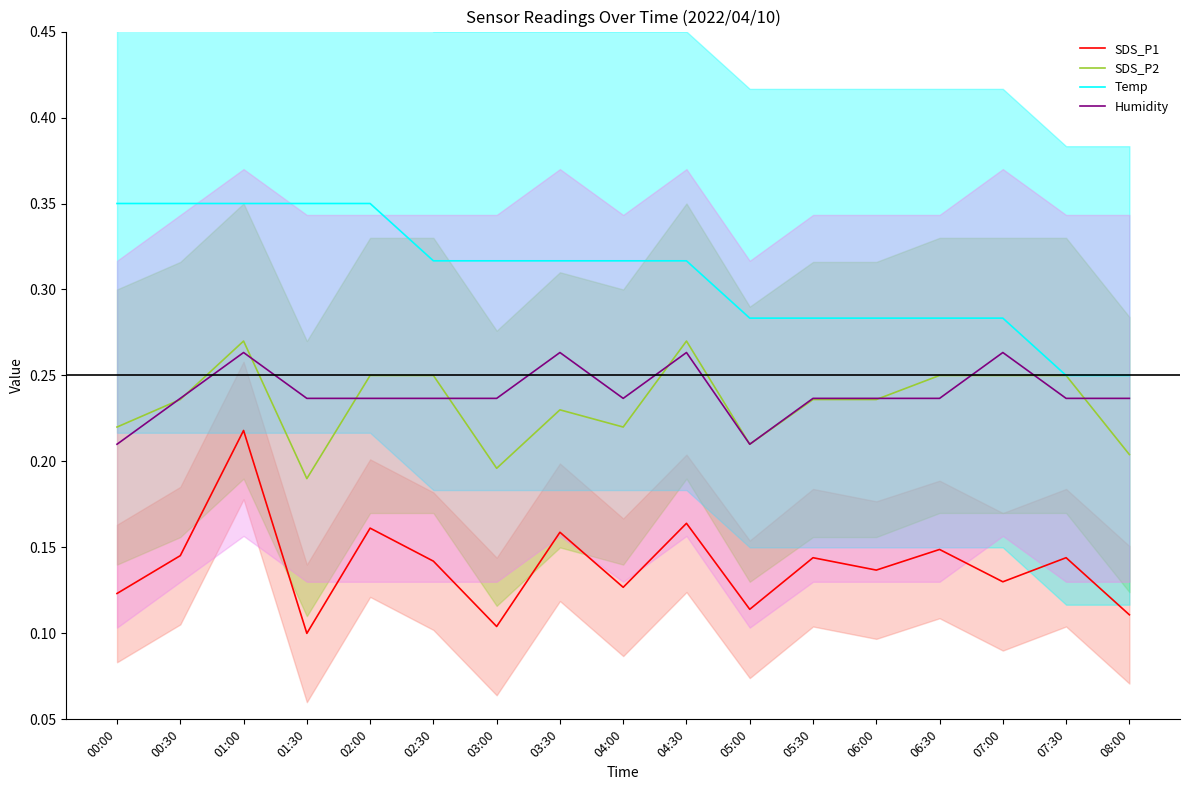

At how many categories does at least one series exceed 0?

17